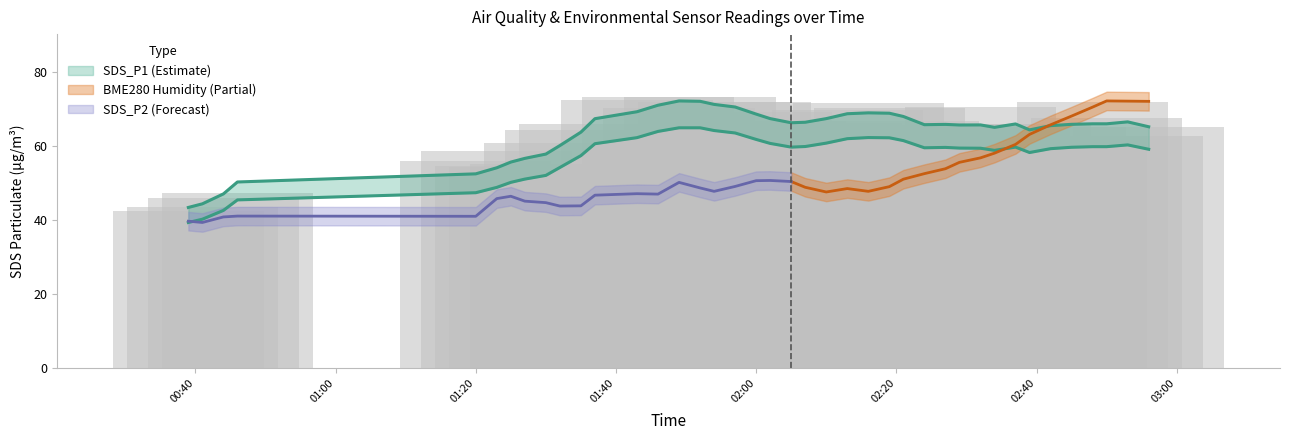

What is the difference between the SDS_P1 values at 32 and 26?

1.0